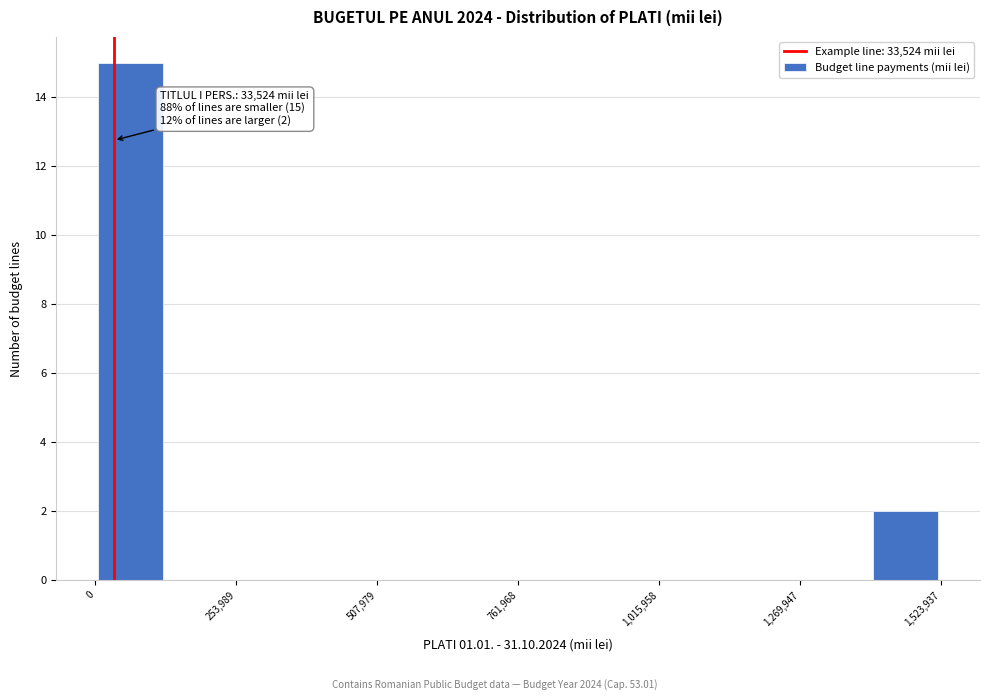

Around what value on the x-axis is the tallest bar? Give the approximate position of its centre, as read against the axis.

50000